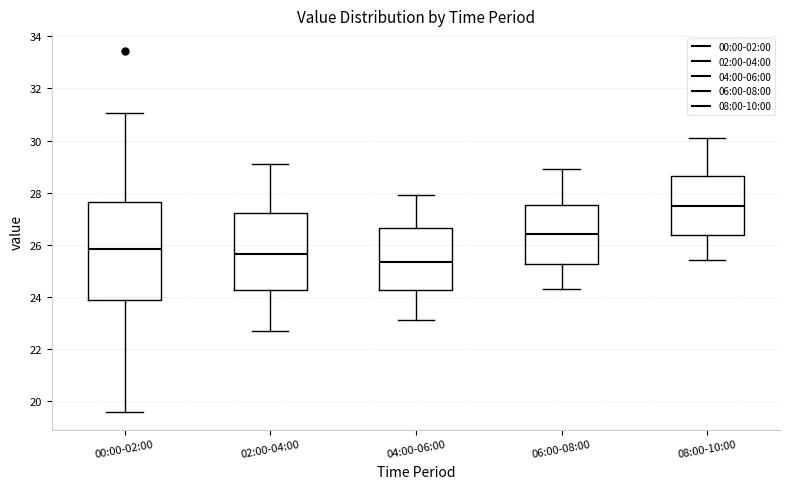

Where does the upper whisker of the box for 08:00-10:00 end on the y-axis? The values are not printed on the chart, so give them approximately, as read against the axis.

30.2